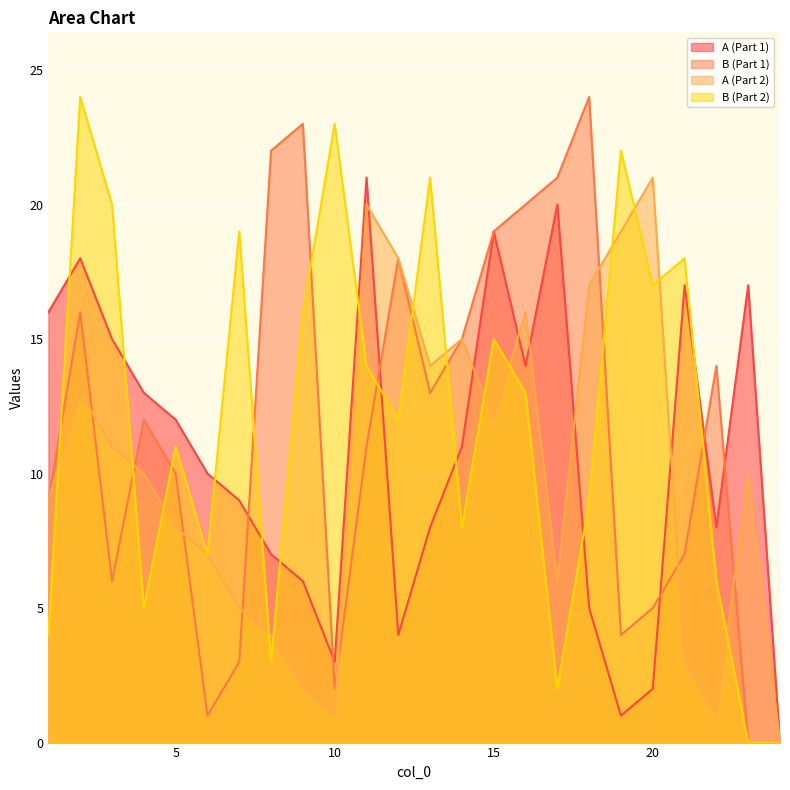

Count the number of data series in this chart.

4